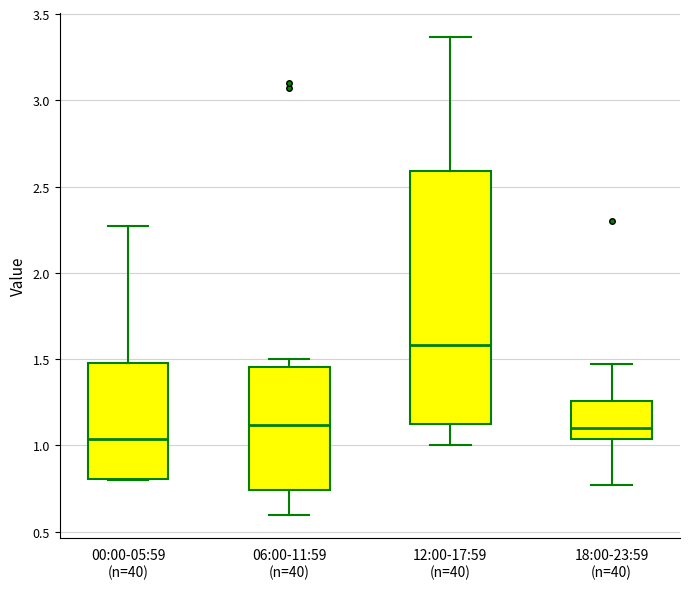

Comparing the boxes themselves (not the whiskers), which one is the tallest?

12:00-17:59 (n=40)